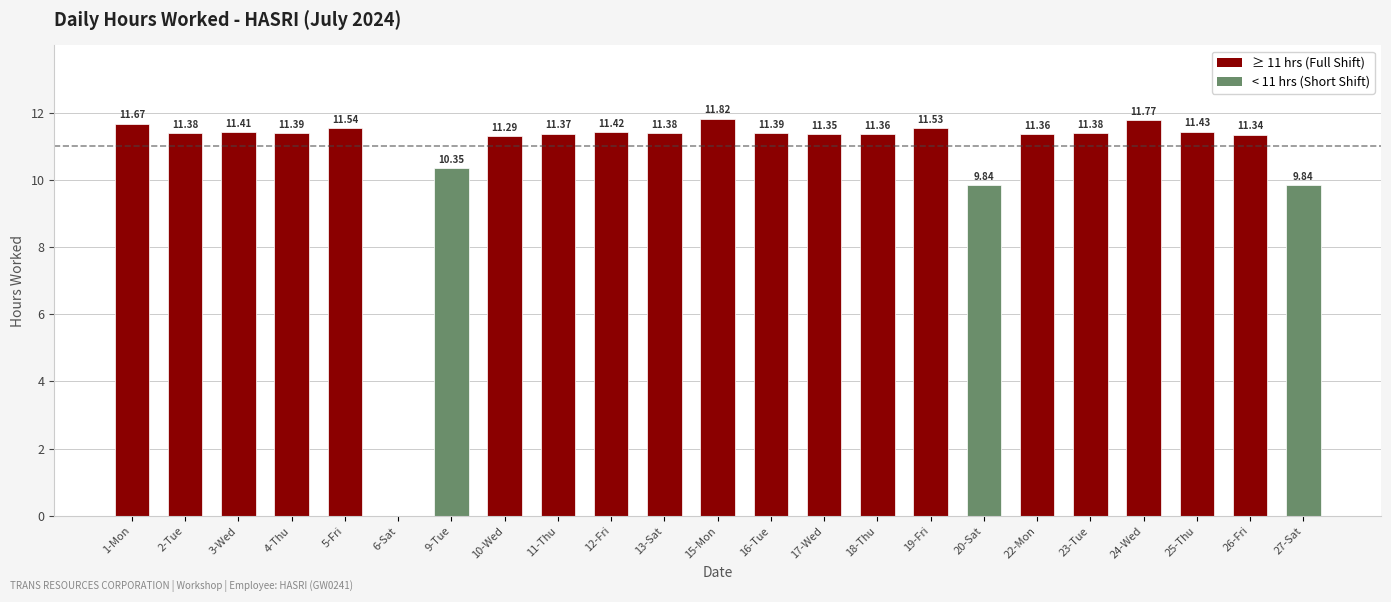

What is the ratio of the value at 25-Thu to the value at 4-Thu?

1.0